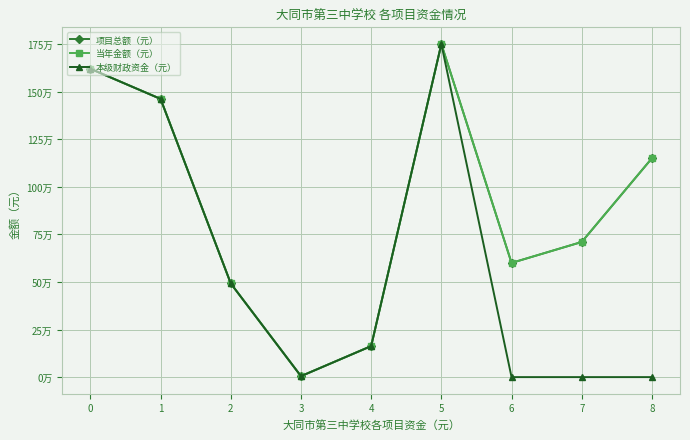

Is it true that 项目总额（元） equals 751708 at 8?

False